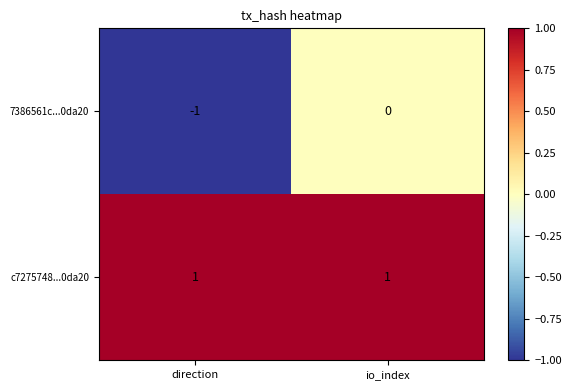

The value of c7275748...0da20 at io_index is 0. True or false?

False